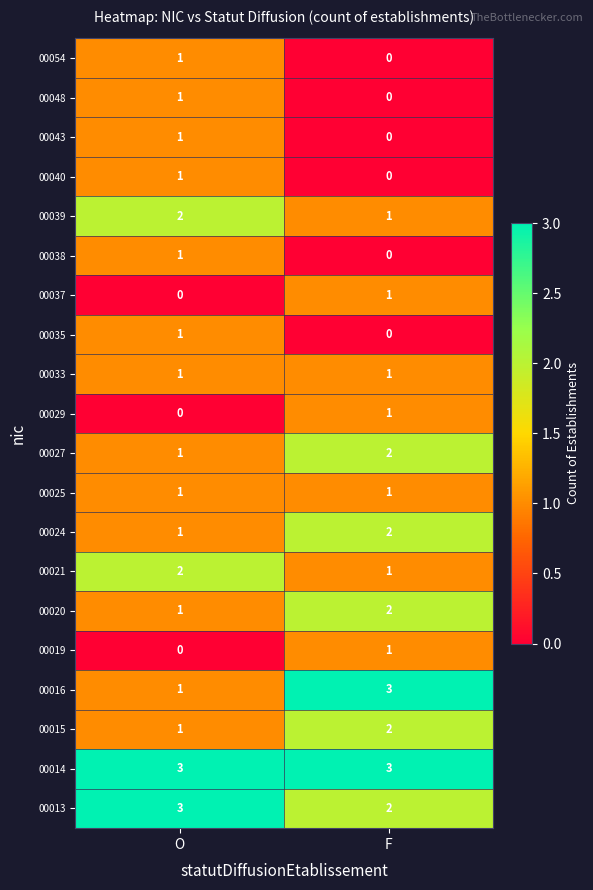

Where is 00054 nearest to the value 0?

F